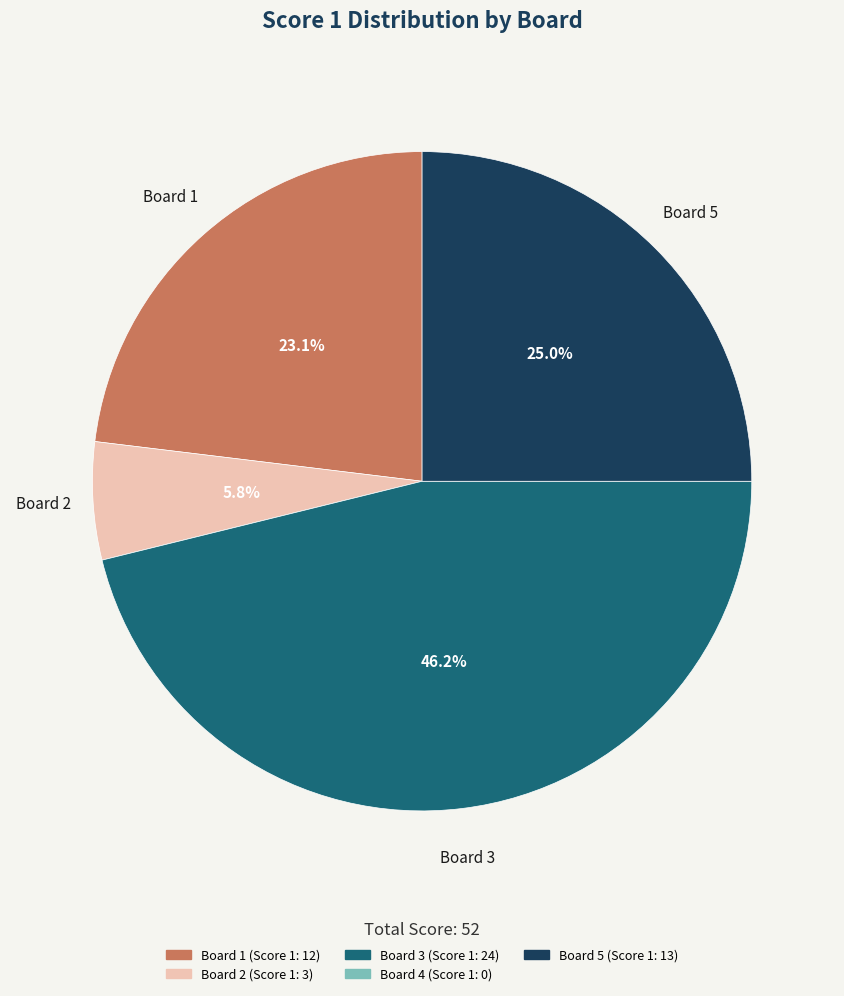

To the nearest percent, what is the difference between the largest and smallest slice percentages?

40%